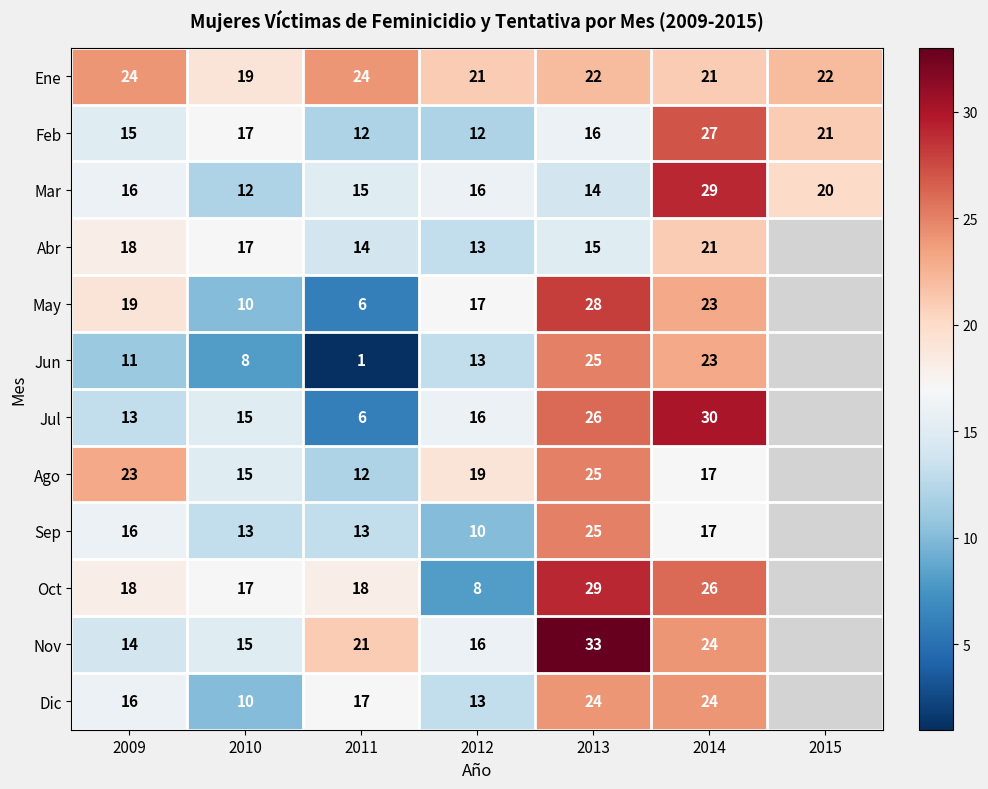

What is the total value across all series at 2014?

282